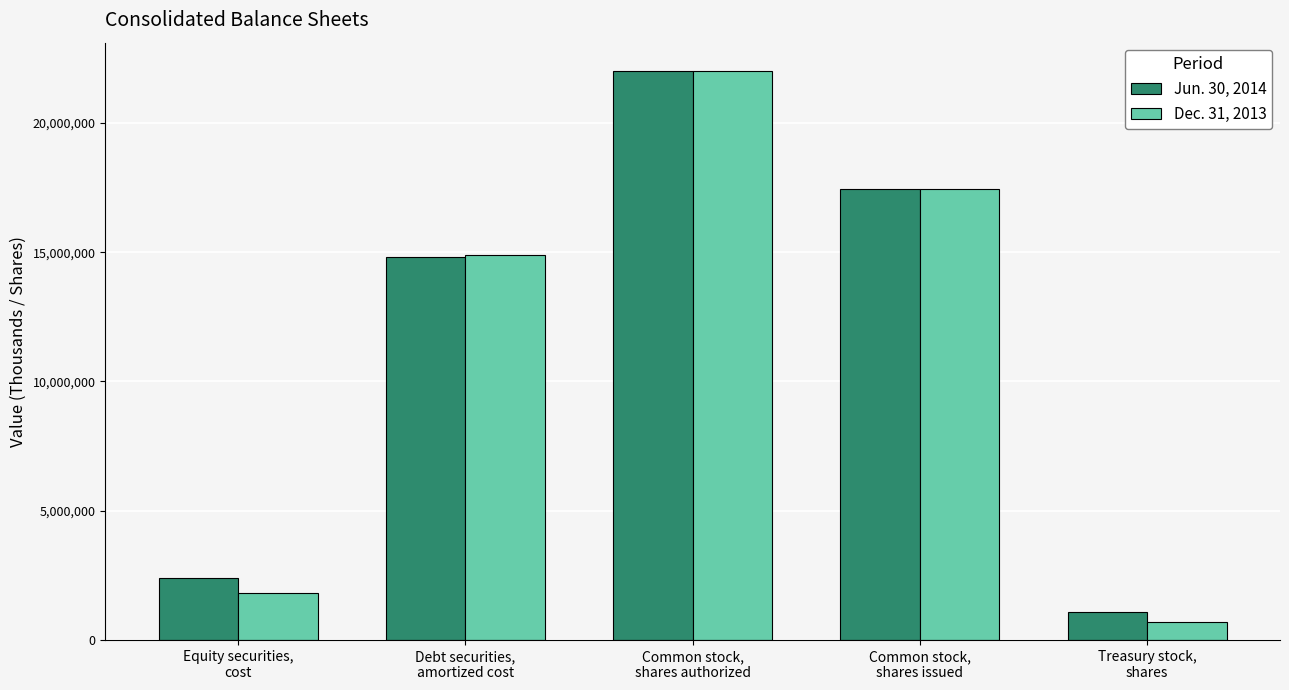

The Dec. 31, 2013 series shows 1804698 at Equity securities,
cost. True or false?

True